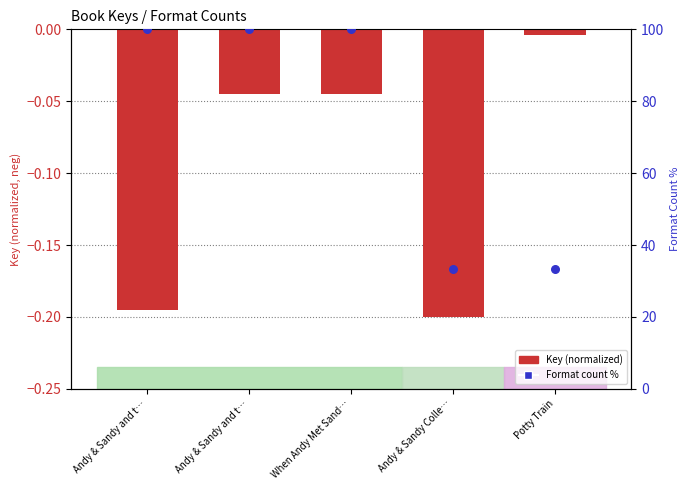

At which category is the sum across all series the highest?

When Andy Met Sand…